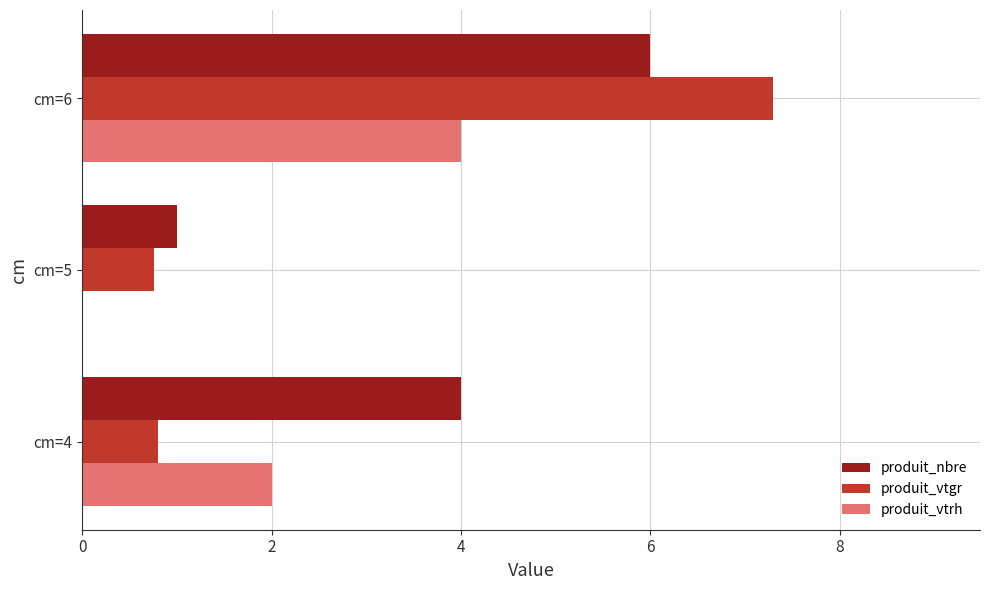

Which series has the widest spread of values?

produit_vtgr